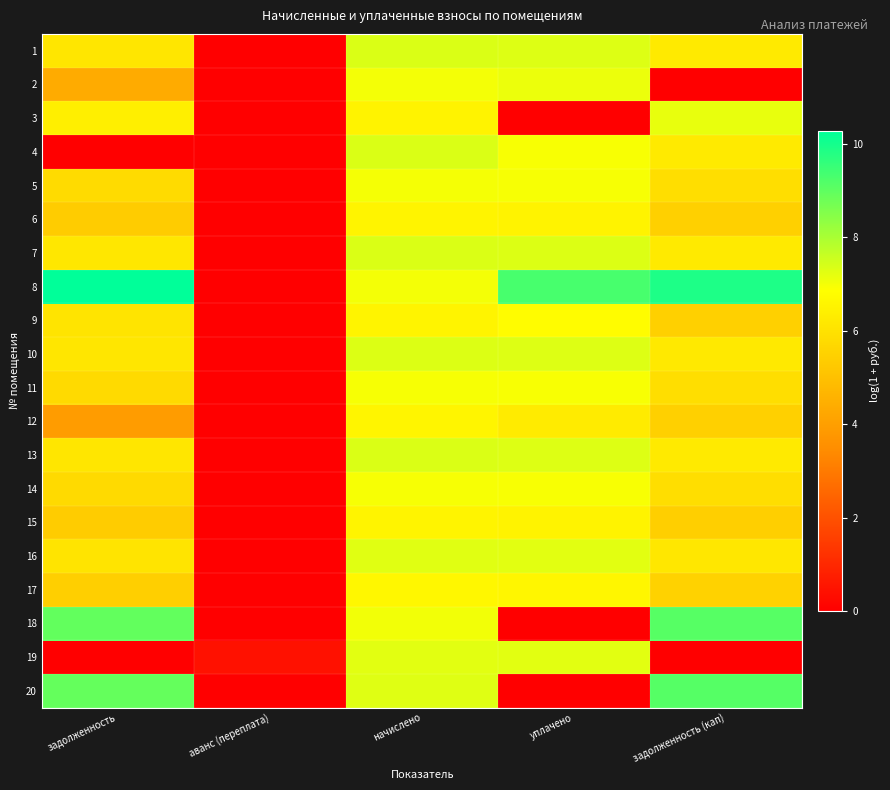

How many data points does each series have?

5